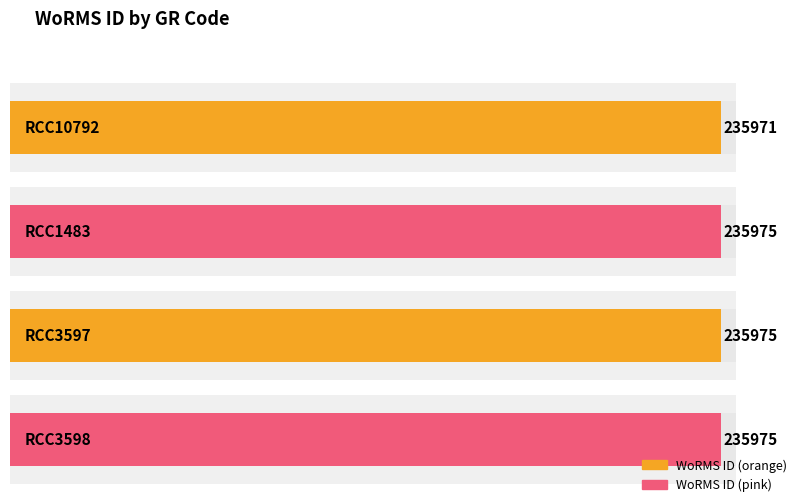

Rank the categories by value from highest to lowest.

RCC1483, RCC3597, RCC3598, RCC10792